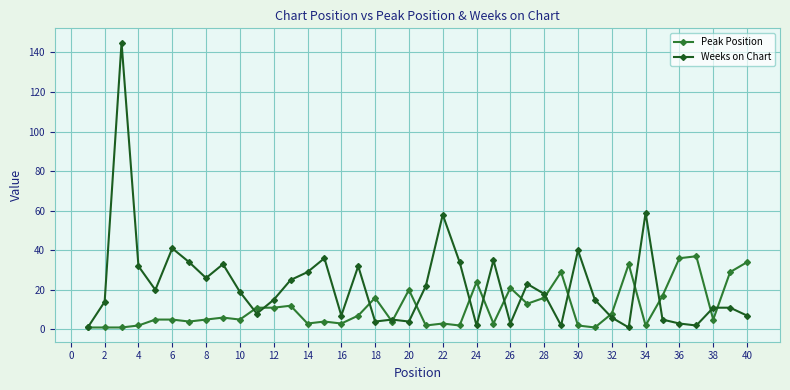

Which series has the widest spread of values?

Weeks on Chart